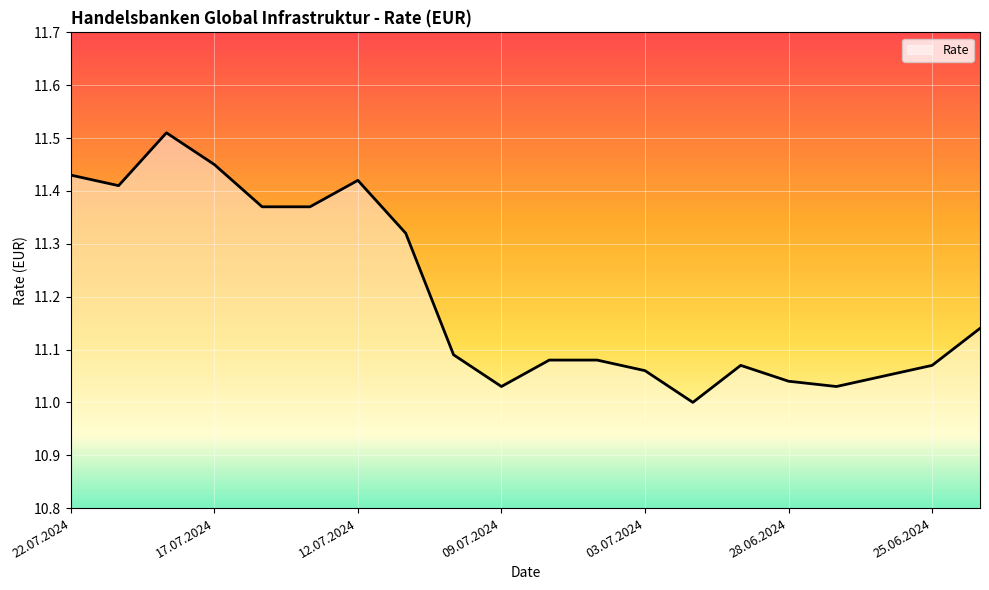

What is the difference between the maximum and minimum values?

0.5